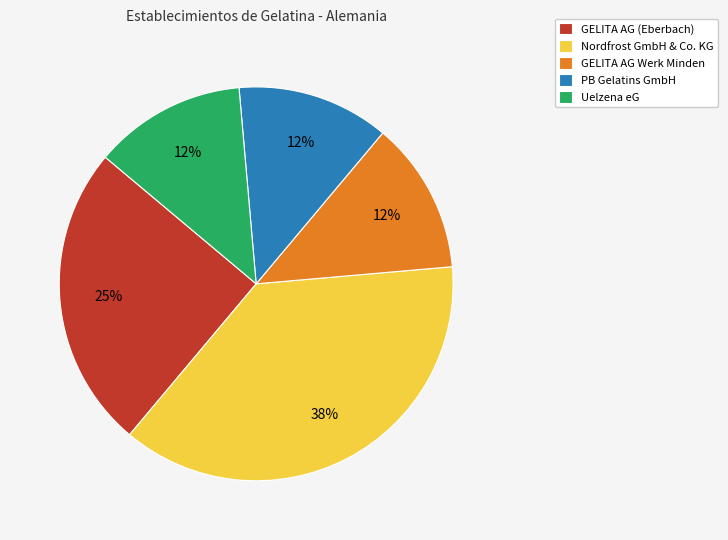

To the nearest percent, what percentage of the pie is GELITA AG Werk Minden?

13%